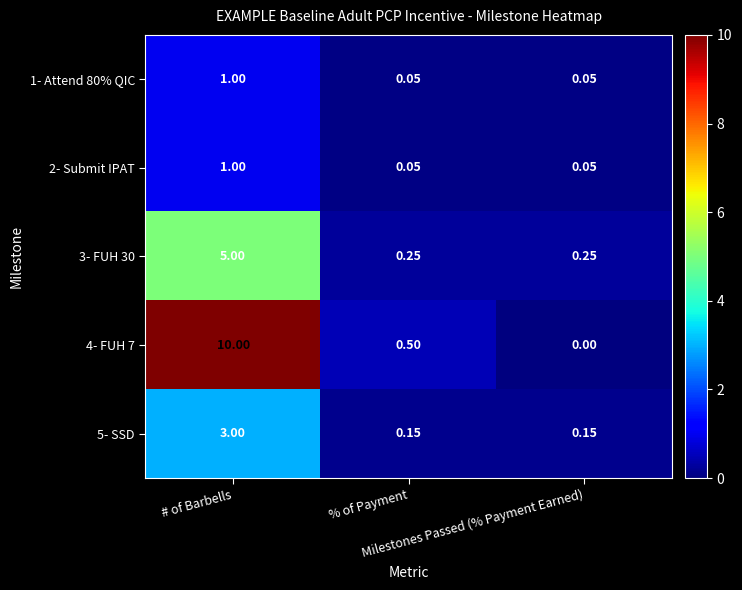

Between # of Barbells and Milestones Passed (% Payment Earned), which series saw the biggest shift?

4- FUH 7